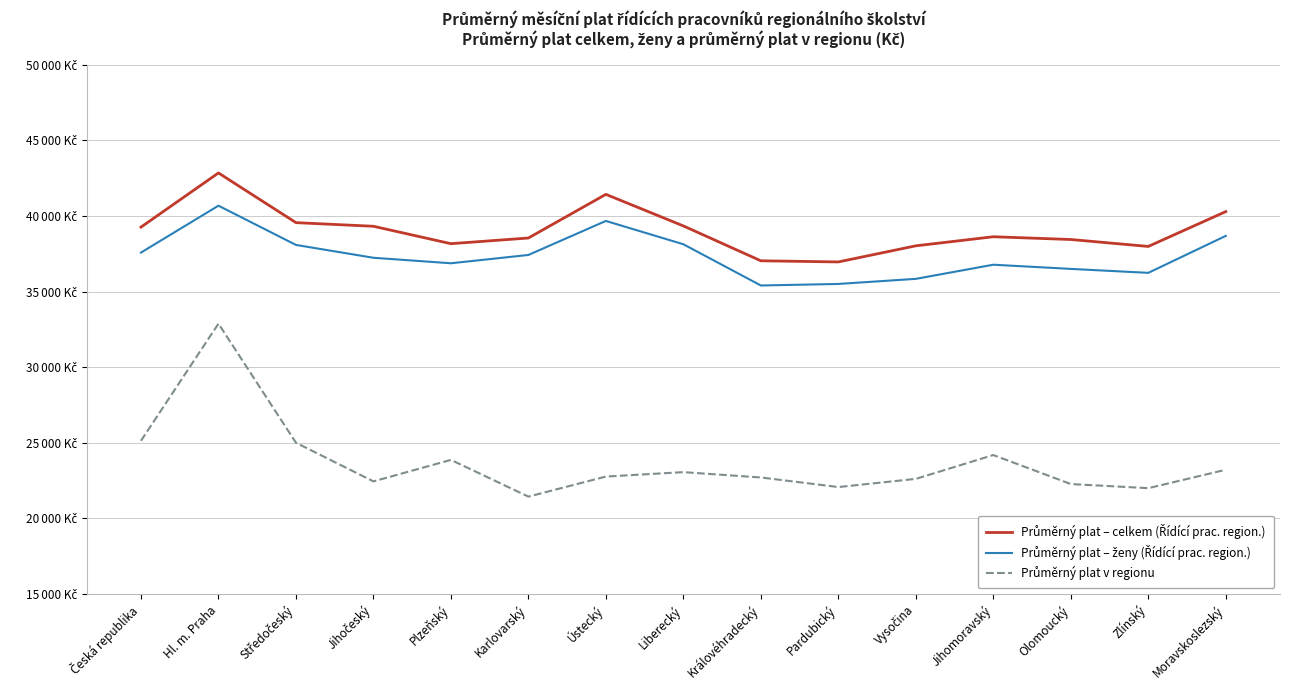

What is the difference between the maximum and second lowest values in the Průměrný plat – ženy (Řídící prac. region.) series?

5177.3